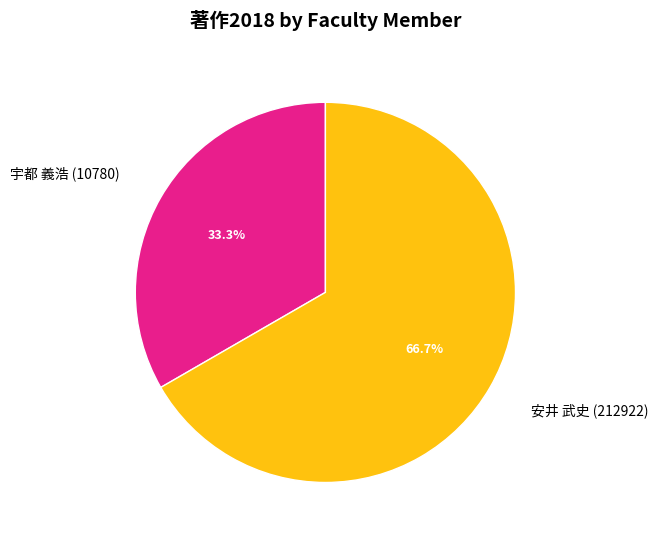

Rank the categories by value from lowest to highest.

宇都 義浩 (10780), 安井 武史 (212922)